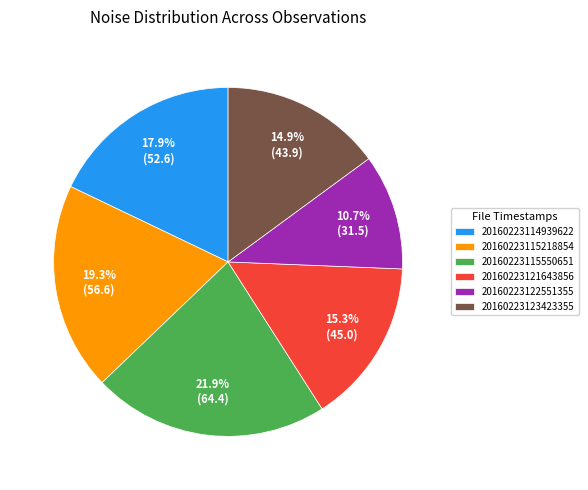

The 20160223122551355 slice represents 2% of the pie. True or false?

False